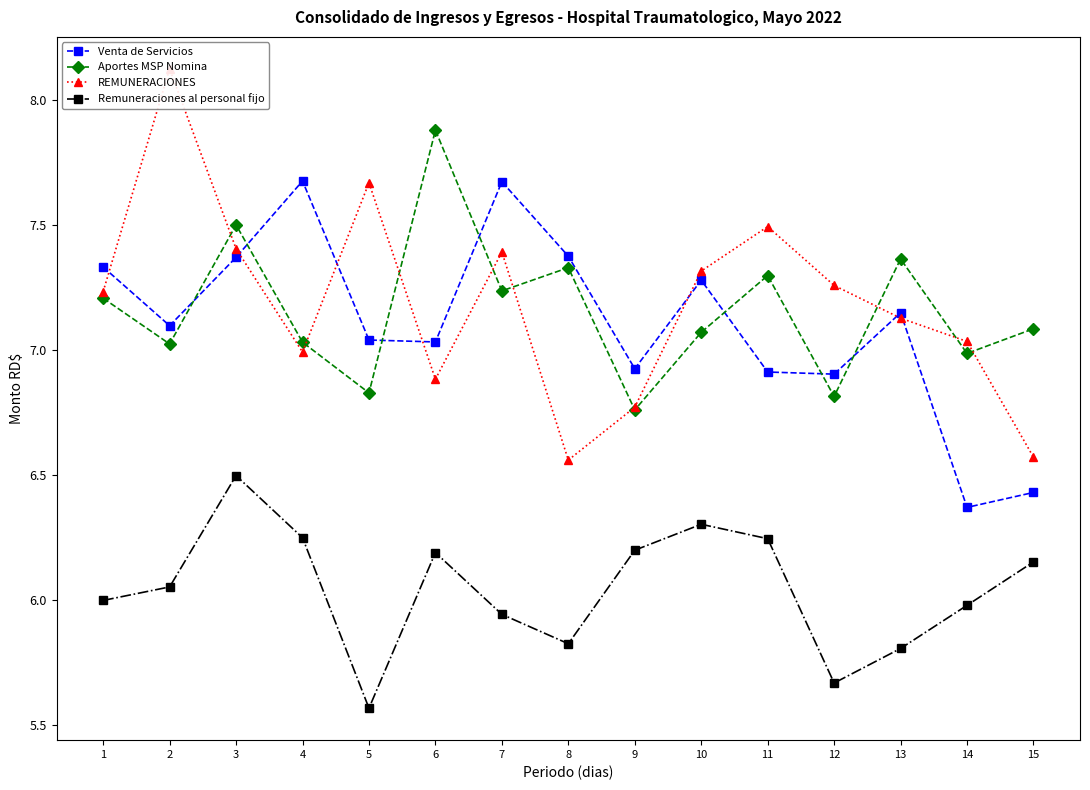

Reading right to left, extract all data points from this chart.

Venta de Servicios: 6.4	6.4	7.1	6.9	6.9	7.3	6.9	7.4	7.7	7.0	7.0	7.7	7.4	7.1	7.3
Aportes MSP Nomina: 7.1	7.0	7.4	6.8	7.3	7.1	6.8	7.3	7.2	7.9	6.8	7.0	7.5	7.0	7.2
REMUNERACIONES: 6.6	7.0	7.1	7.3	7.5	7.3	6.8	6.6	7.4	6.9	7.7	7.0	7.4	8.1	7.2
Remuneraciones al personal fijo: 6.2	6.0	5.8	5.7	6.2	6.3	6.2	5.8	5.9	6.2	5.6	6.2	6.5	6.1	6.0